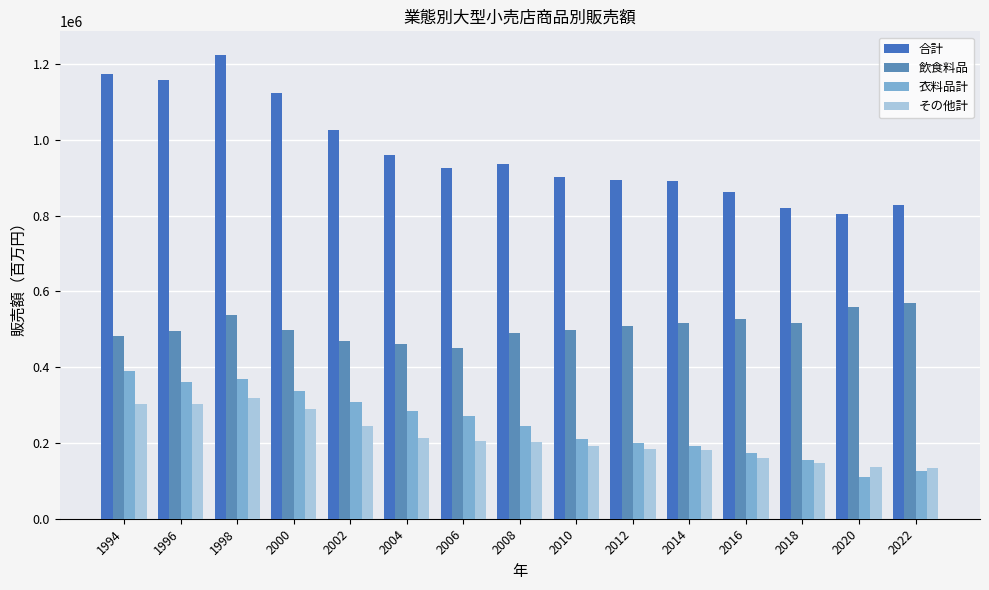

What are all the series names shown in the legend?

合計, 飲食料品, 衣料品計, その他計